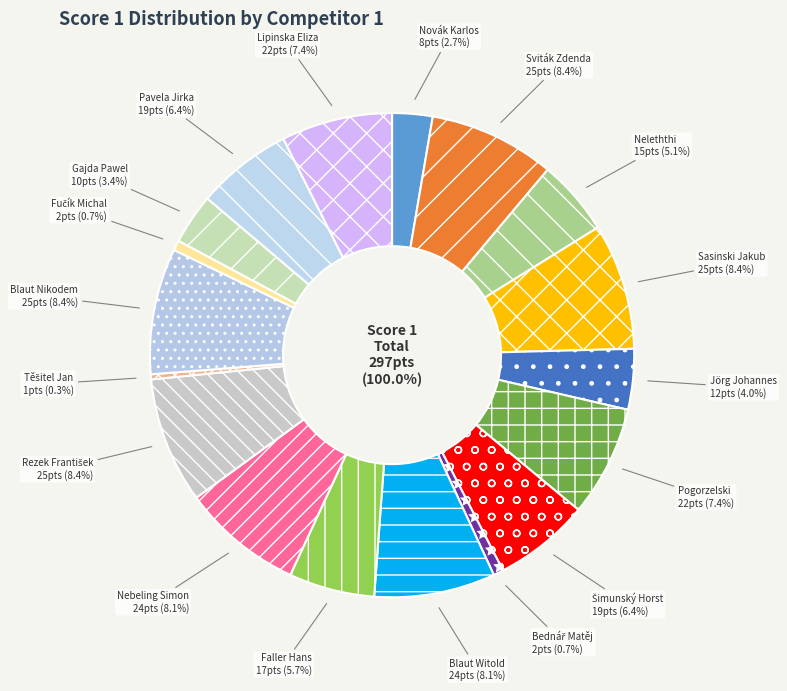

Approximately how many times larger is the value at Faller Hans compared to Neleththi Wipul Priyantha?

1.1